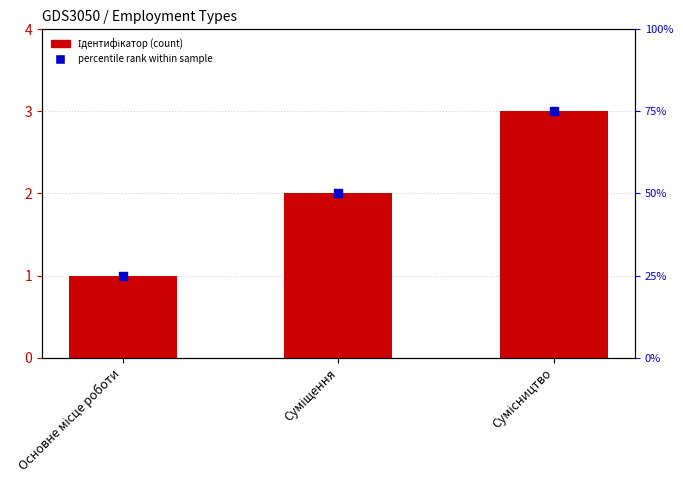

What is the total value across all series at Сумісництво?

78